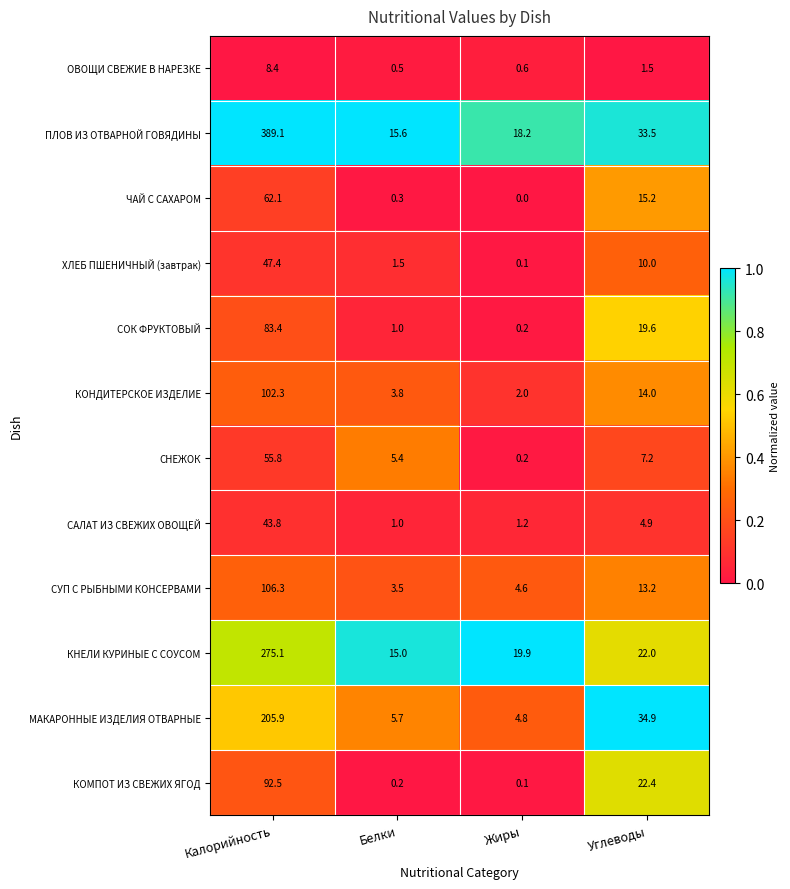

List the series in order of their peak value, highest first.

ПЛОВ ИЗ ОТВАРНОЙ ГОВЯДИНЫ, КНЕЛИ КУРИНЫЕ С СОУСОМ, МАКАРОННЫЕ ИЗДЕЛИЯ ОТВАРНЫЕ, СУП С РЫБНЫМИ КОНСЕРВАМИ, КОНДИТЕРСКОЕ ИЗДЕЛИЕ, КОМПОТ ИЗ СВЕЖИХ ЯГОД, СОК ФРУКТОВЫЙ, ЧАЙ С САХАРОМ, СНЕЖОК, ХЛЕБ ПШЕНИЧНЫЙ (завтрак), САЛАТ ИЗ СВЕЖИХ ОВОЩЕЙ, ОВОЩИ СВЕЖИЕ В НАРЕЗКЕ